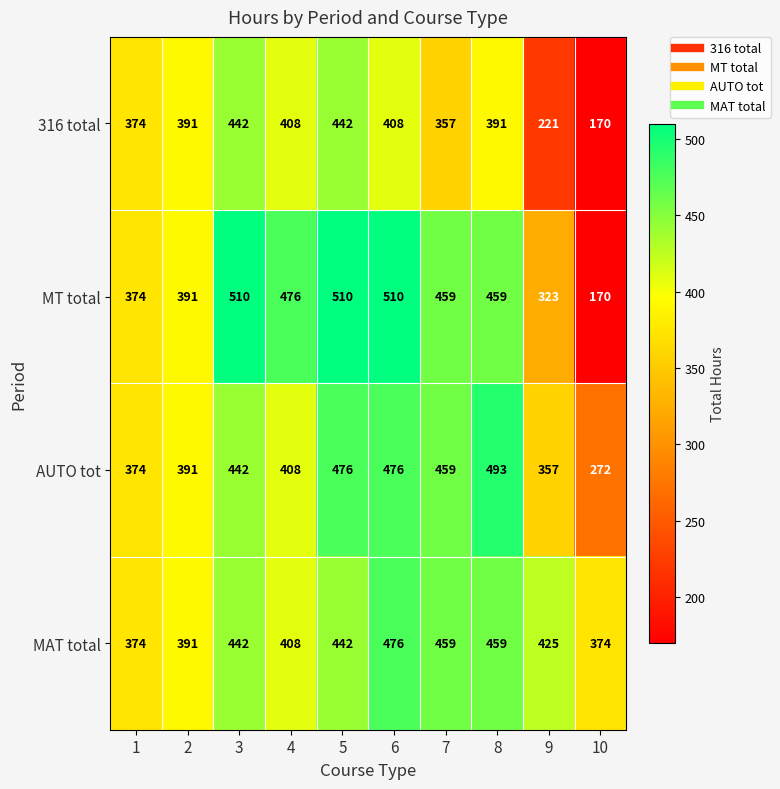

At how many categories does at least one series exceed 390?

8